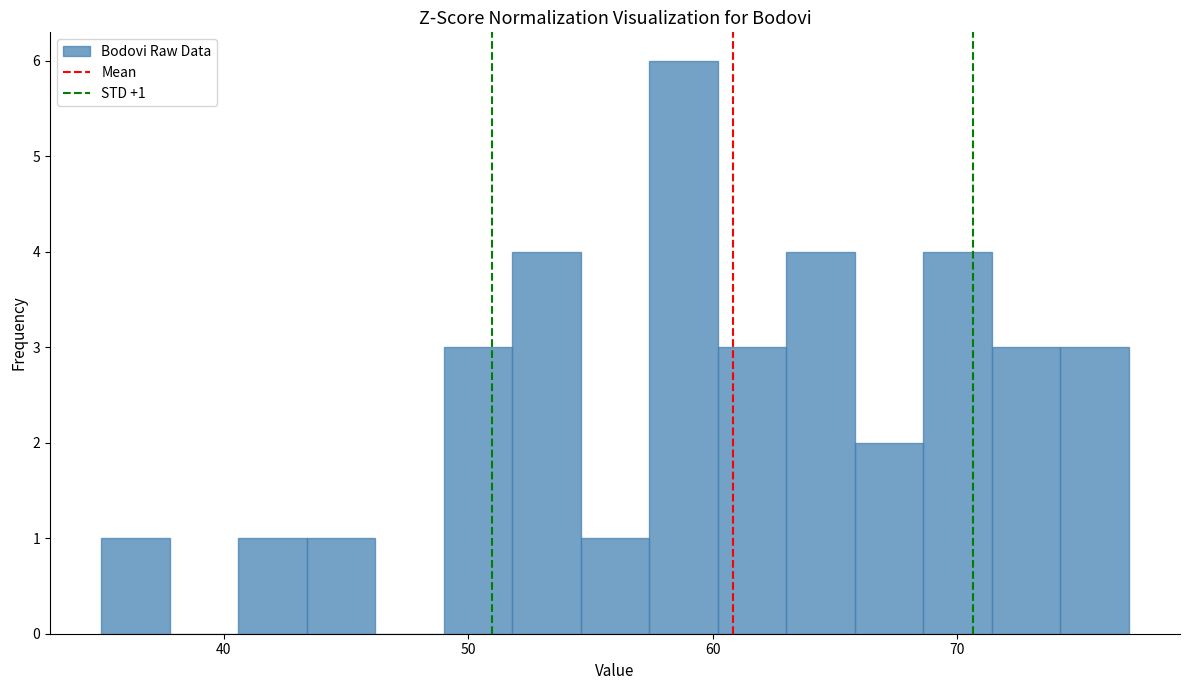

Read against the x-axis, roughly where is the centre of the tallest bar?

59